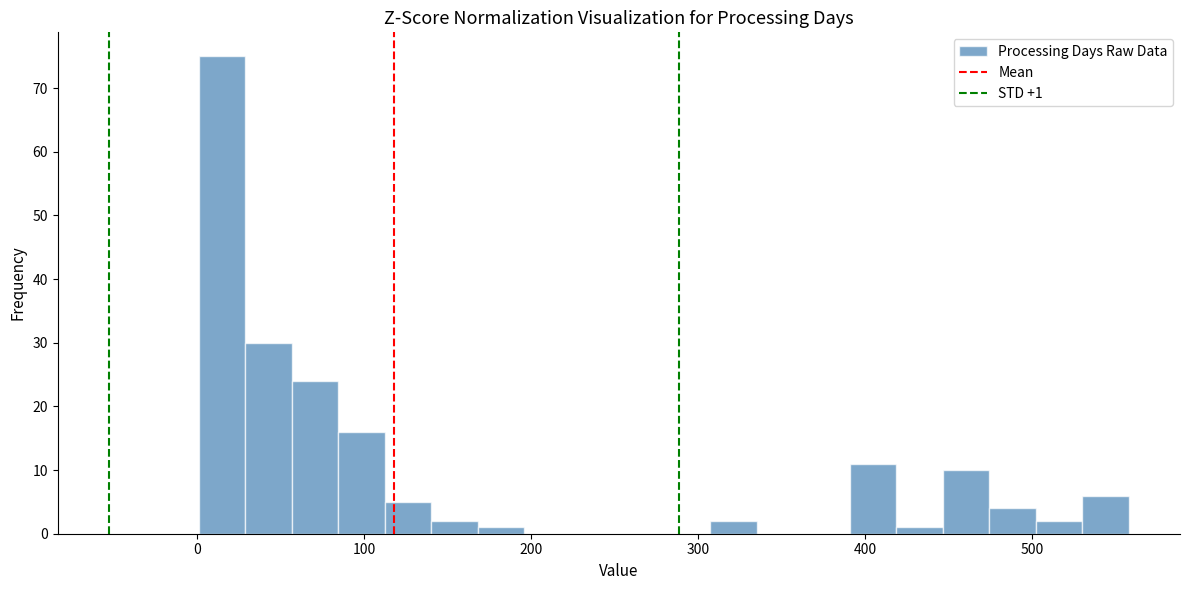

Around what value on the x-axis is the tallest bar? Give the approximate position of its centre, as read against the axis.

10